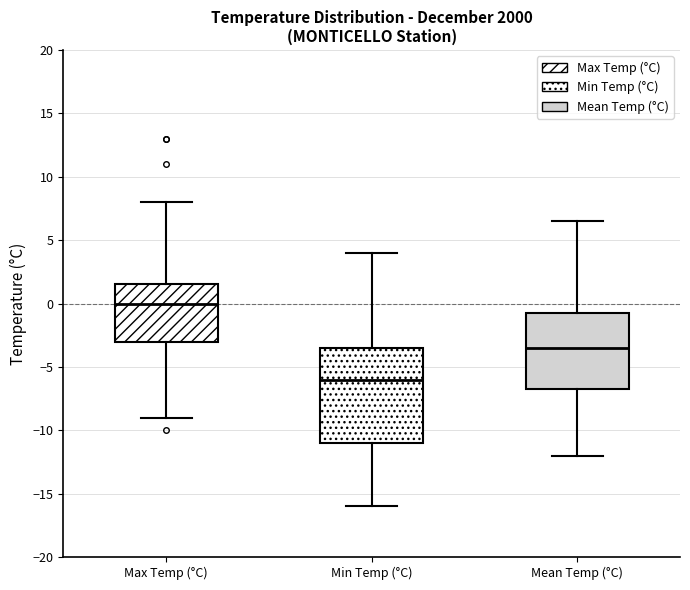

Reading left to right, read every box against the y-axis: the position of its median line, the range the box covers, and the ends of its whiskers. The values are not printed on the chart, so give them approximately, as read against the axis.

Max Temp (°C): median 0.0, box -3.0 to 1.5, whiskers -9.0 to 8.0
Min Temp (°C): median -6.0, box -11.0 to -3.5, whiskers -16.0 to 4.0
Mean Temp (°C): median -3.5, box -6.5 to -0.5, whiskers -12.0 to 6.5